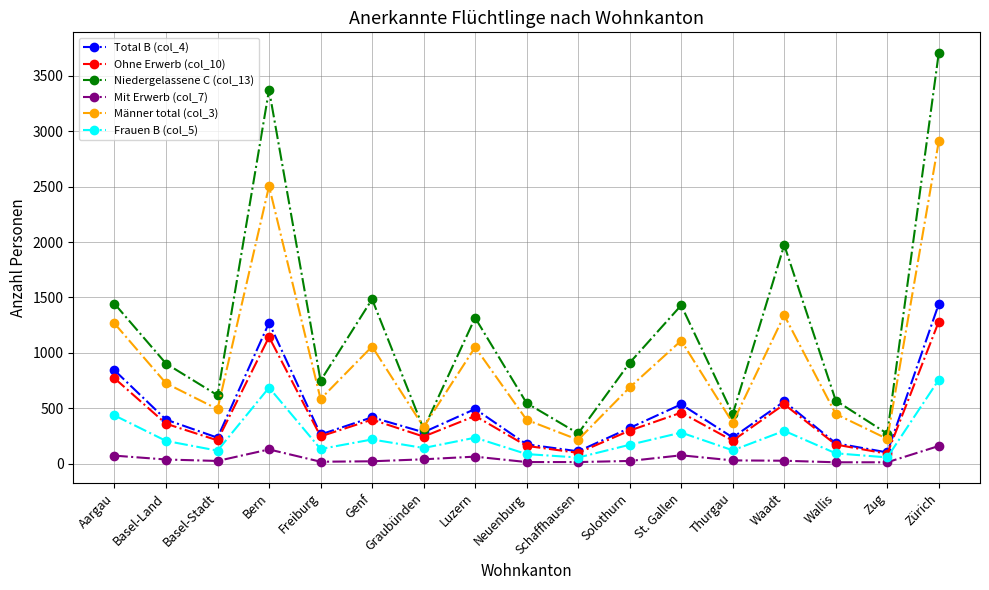

True or false: Mit Erwerb (col_7) and Frauen B (col_5) cross at least once.

False